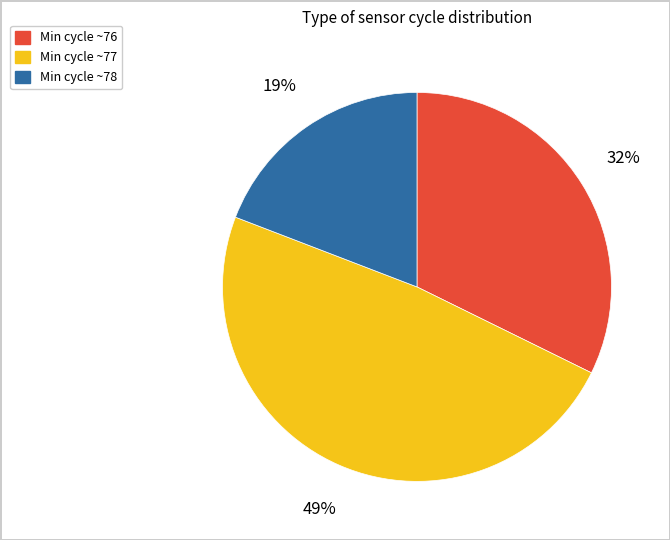

True or false: Min cycle ~78 accounts for 14% of the total.

False